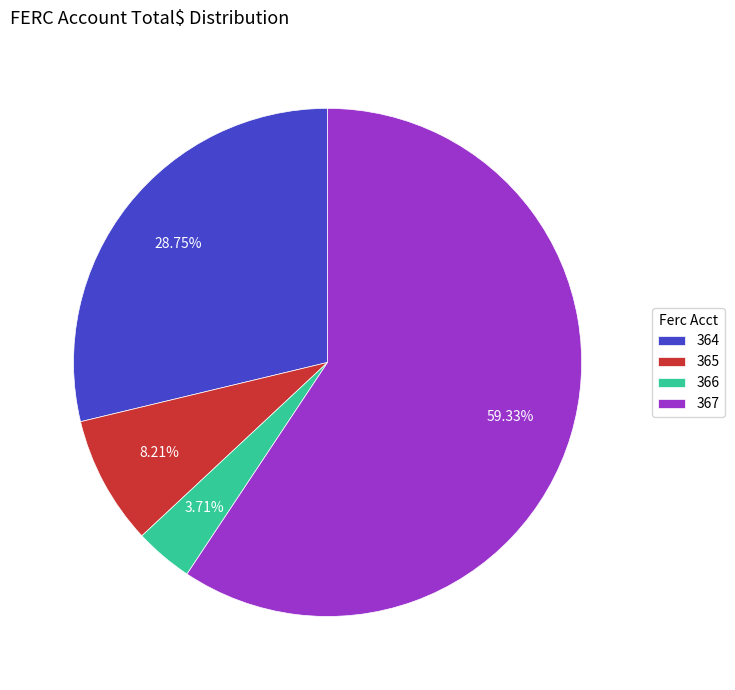

The 365 slice represents 8% of the pie. True or false?

True